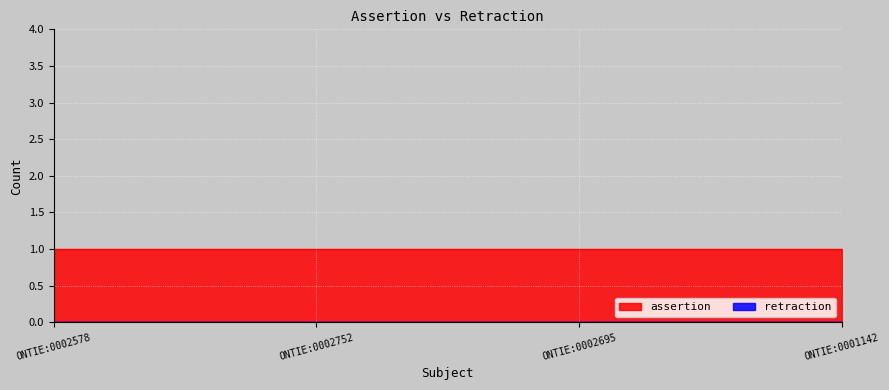

True or false: assertion and retraction cross at least once.

False